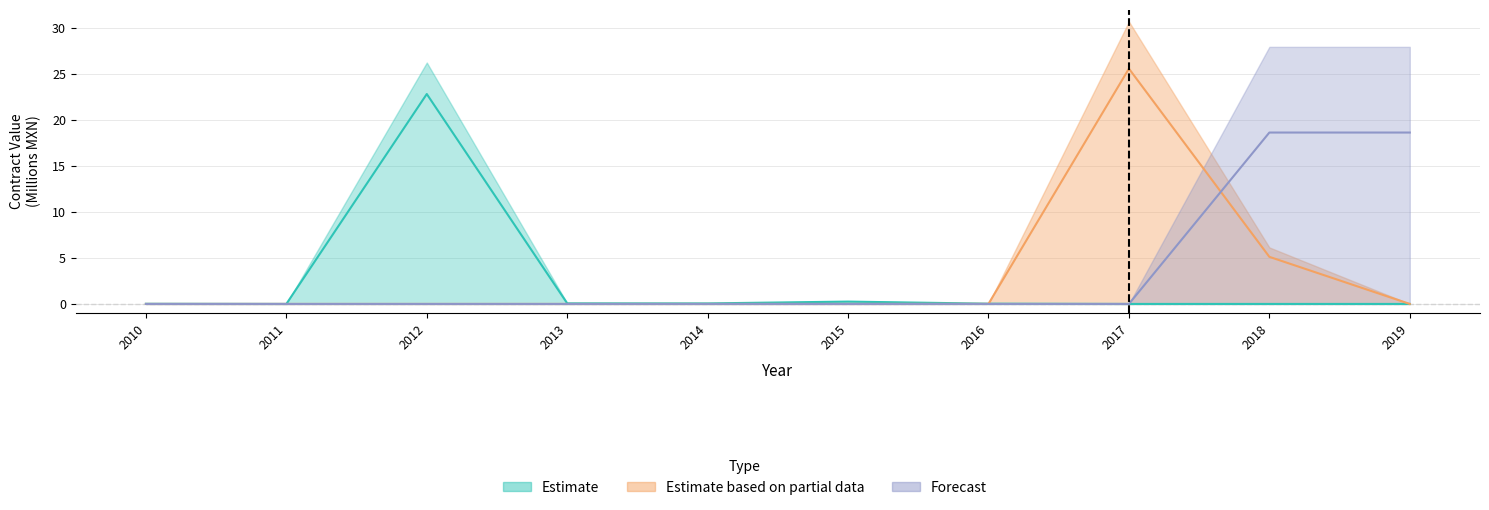

How many series are shown in this chart?

3